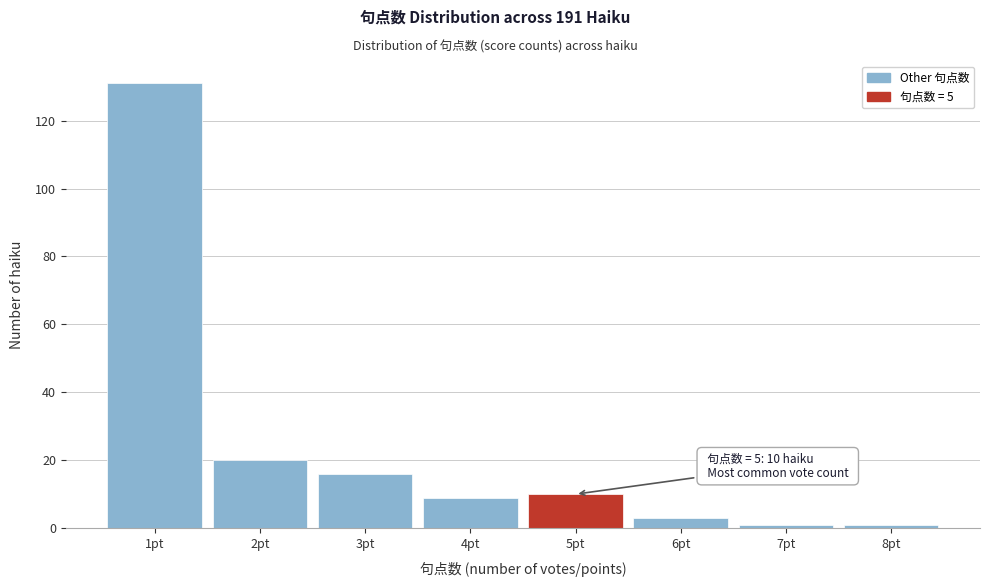

Which range on the x-axis has the tallest bar?

0.5 to 1.5